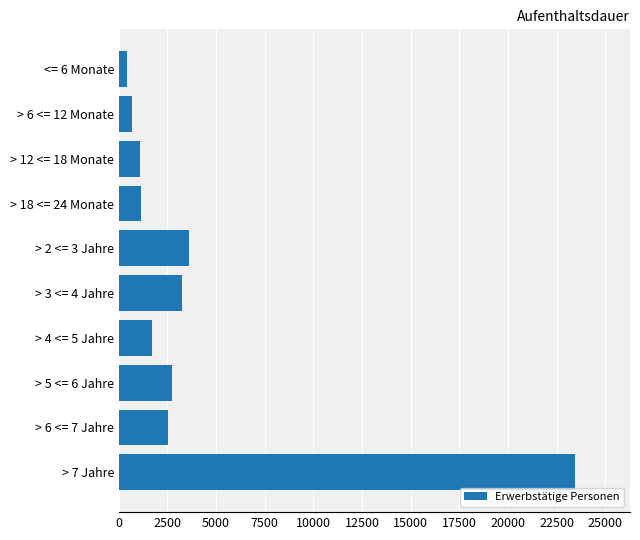

What is the ratio of the value at > 5 <= 6 Jahre to the value at > 2 <= 3 Jahre?

0.8